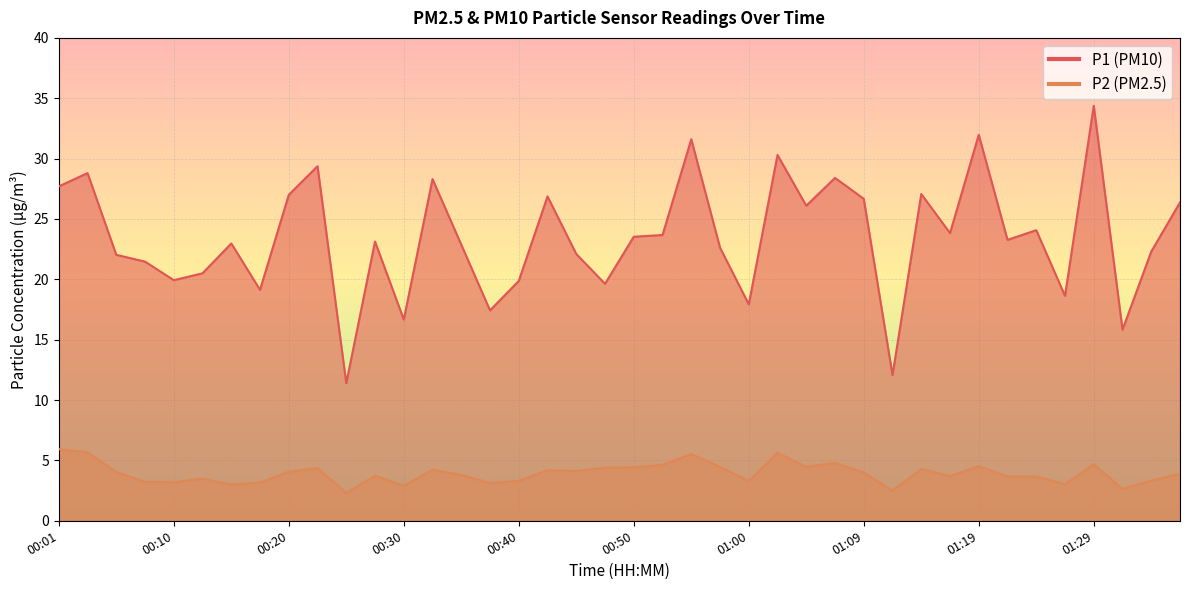

What position from the right is 01:14?

10